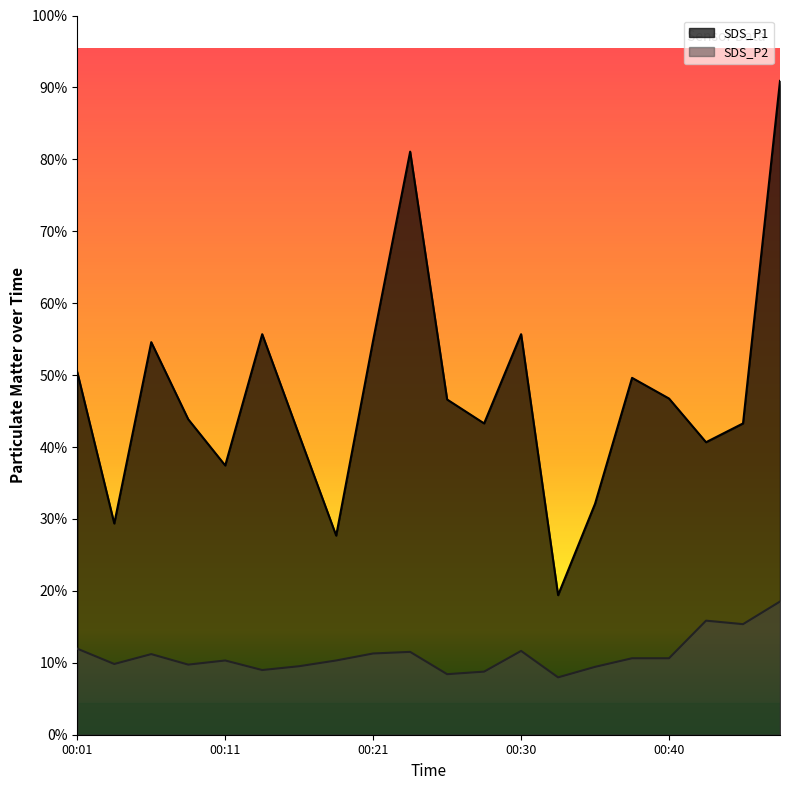

Count the number of data series in this chart.

2